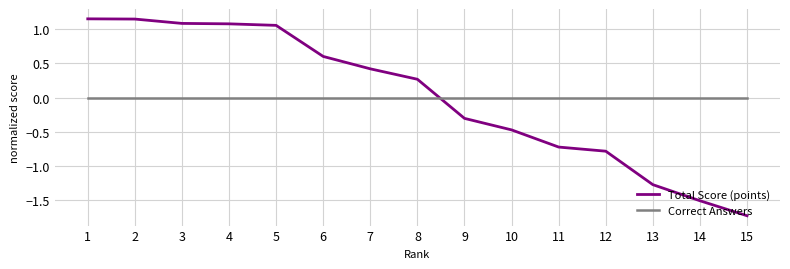

Rank the series by their maximum value, from highest to lowest.

Total Score (points), Correct Answers